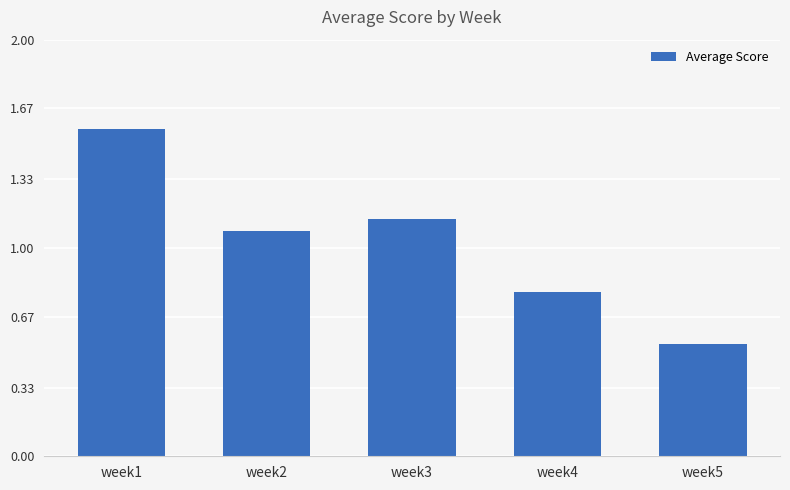

At which label does the data first exceed 1?

week1